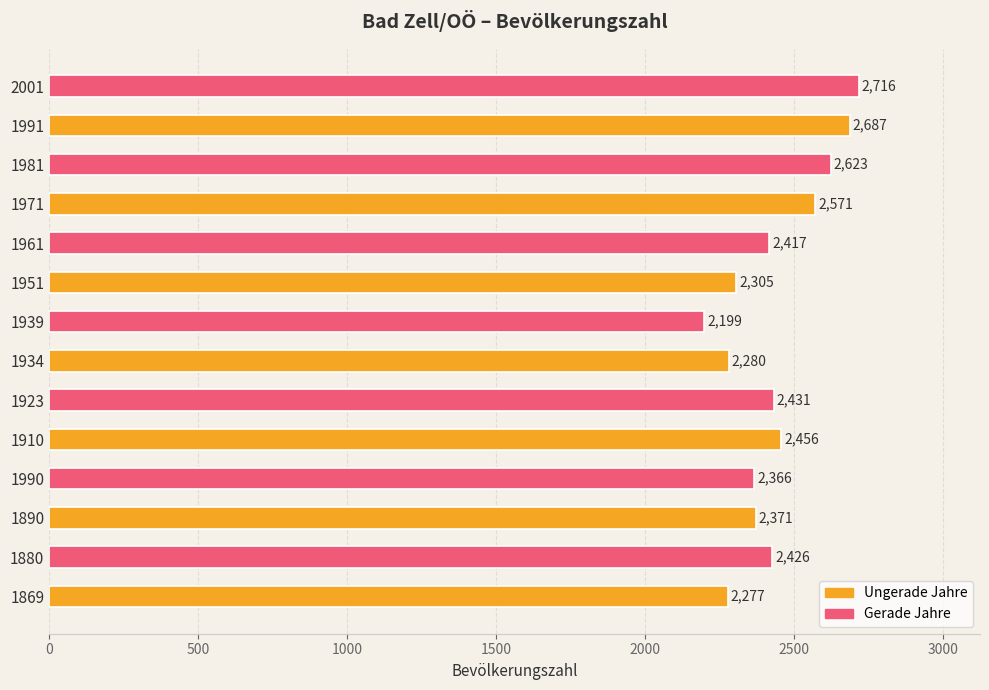

What is the average value?

2438